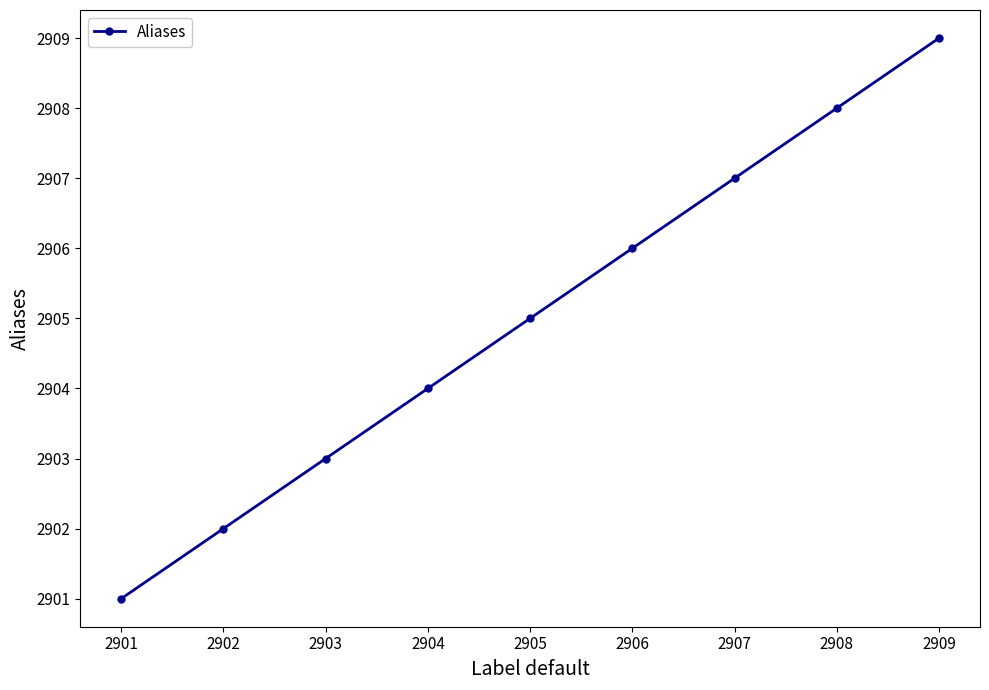

Is it true that the value at 2907 is 4201?

False